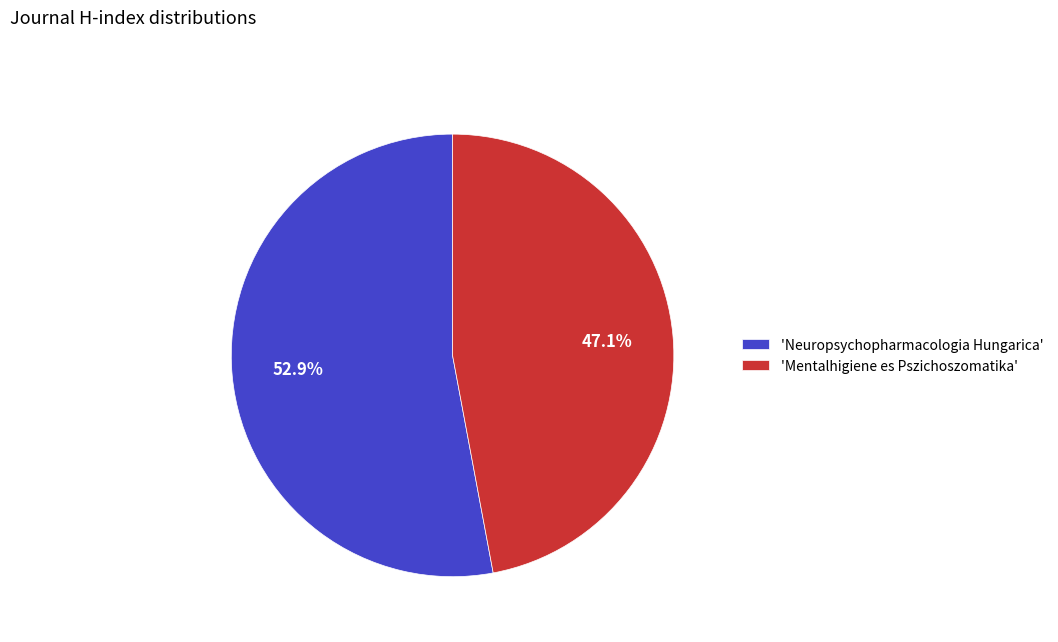

To the nearest percent, what is the difference between the largest and smallest slice percentages?

6%